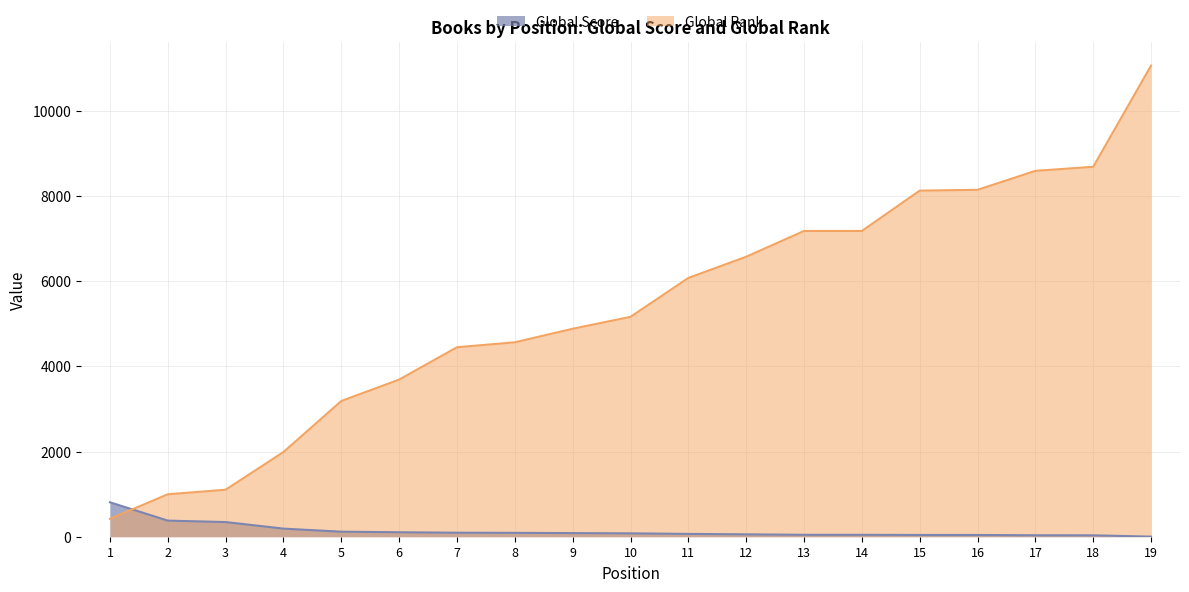

What is the sum of all Global Rank values?

102046